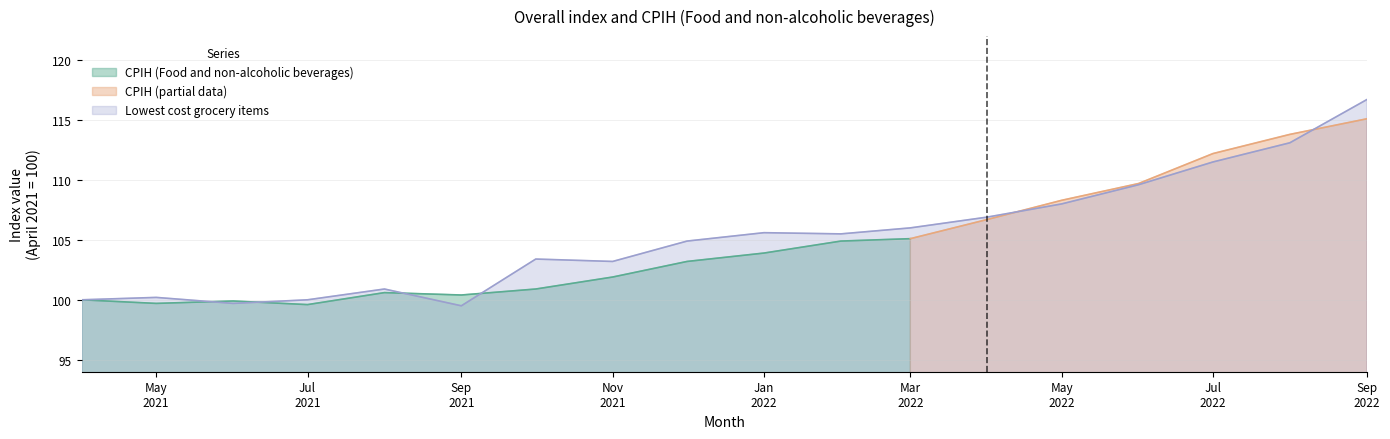

What is the label of the 7th point from the right?

Mar 2022